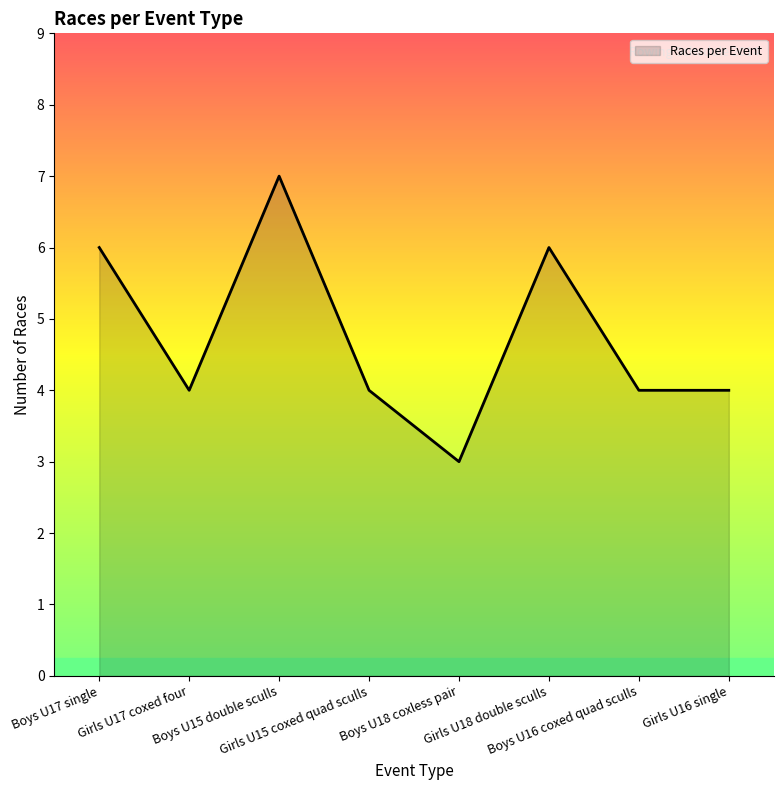

What is the difference between the second highest and minimum values?

3